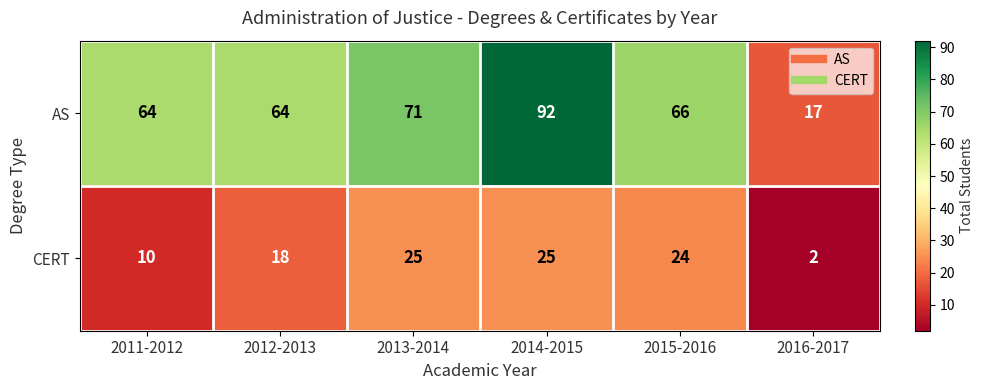

Is it true that AS equals 64 at 2012-2013?

True